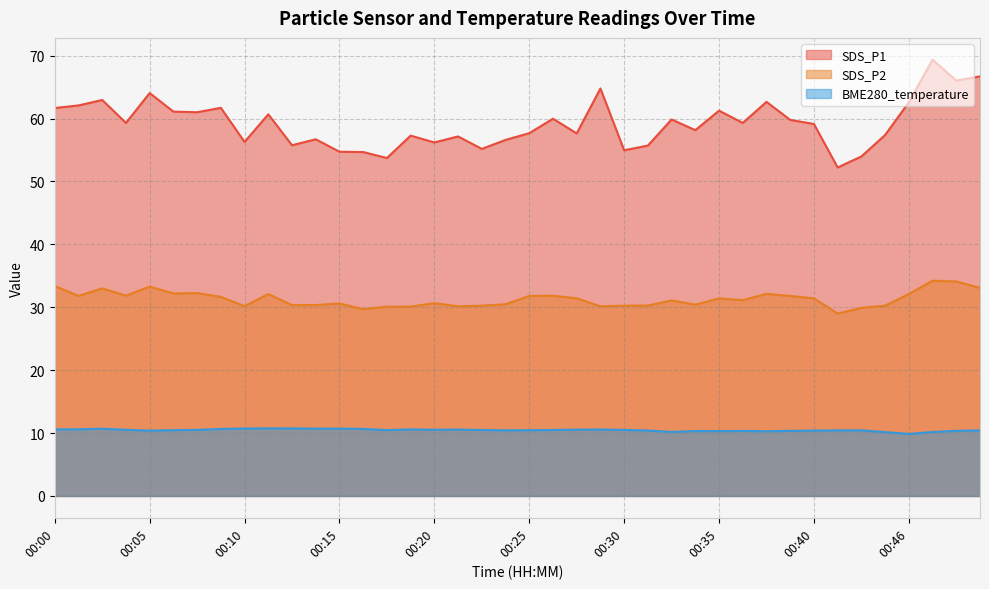

True or false: SDS_P2 and BME280_temperature intersect in this chart.

False